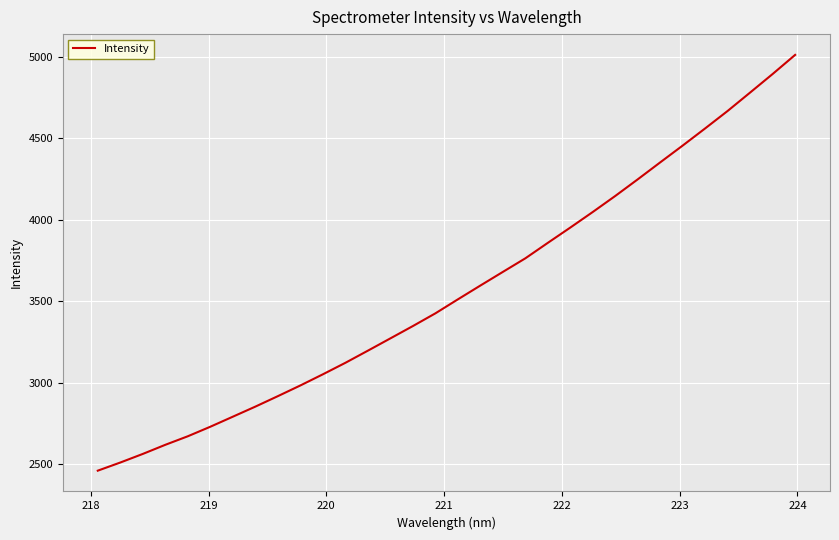

What is the smallest value displayed?

2460.5